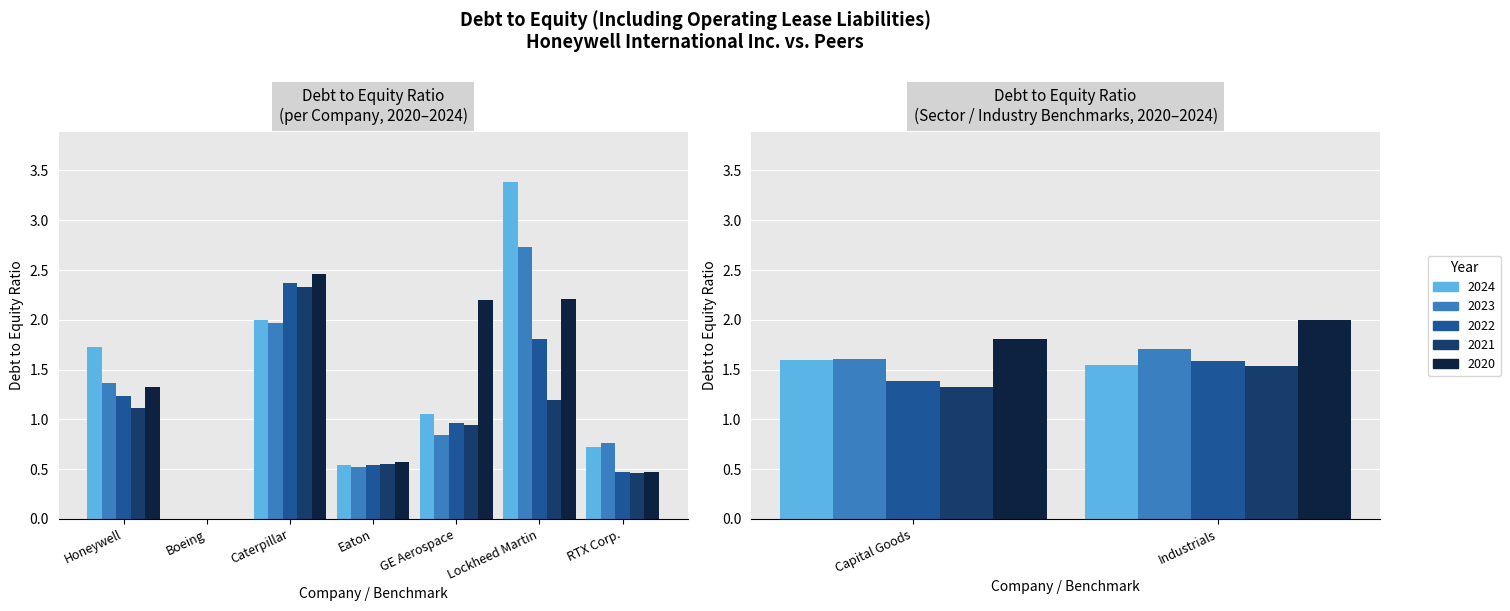

Are the bars horizontal?

No